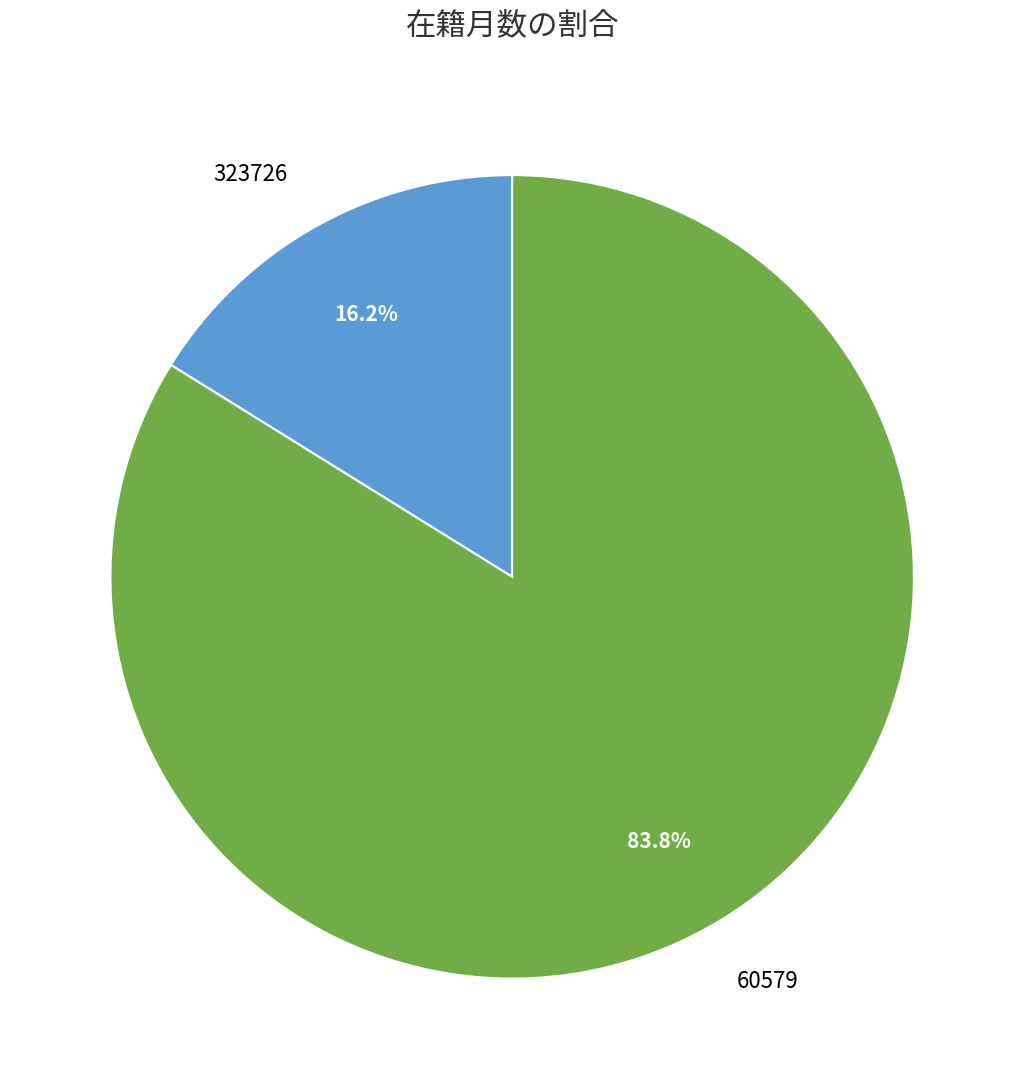

Which category has the biggest portion of the pie?

60579